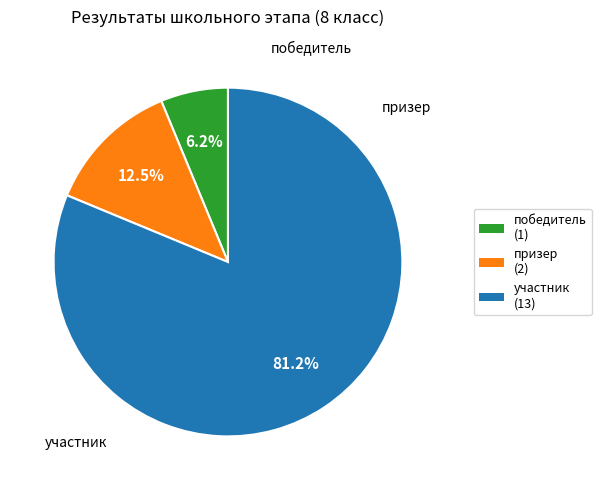

Is it true that победитель is 6% of the pie?

True